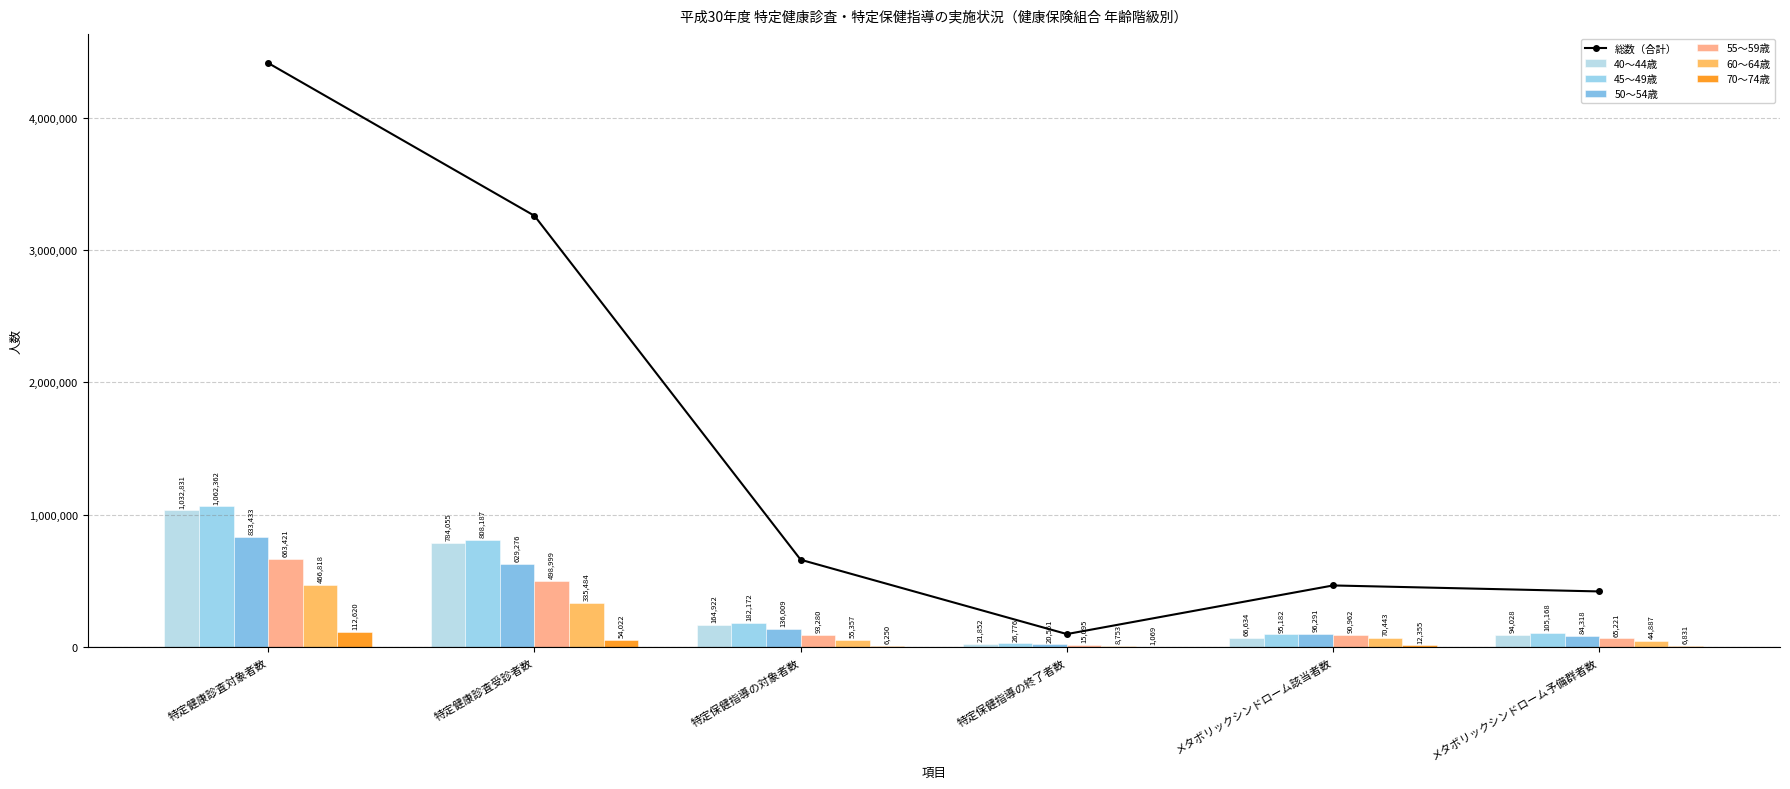

What is the label of the 4th bar from the left?

特定保健指導の終了者数